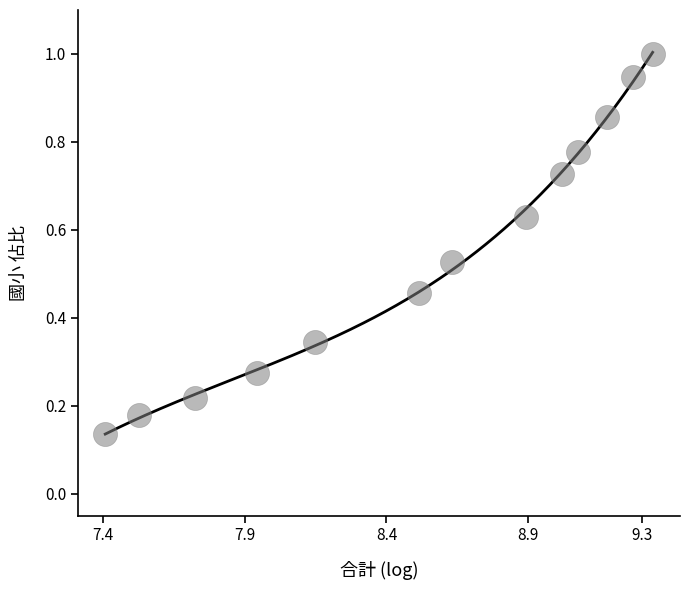

What is the range of X values (max minus min)?

1.9